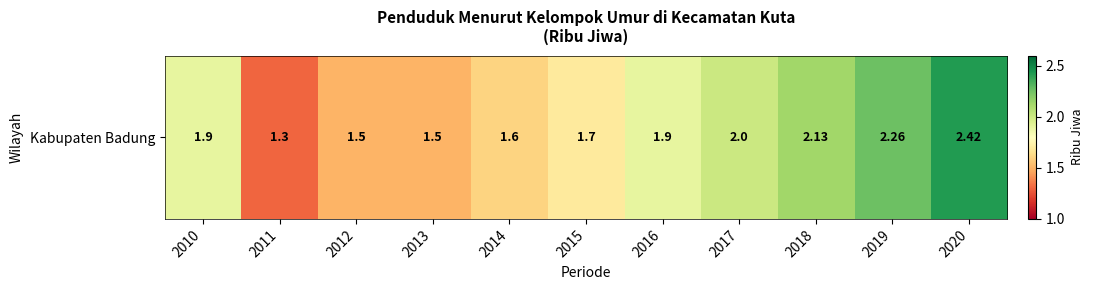

Rank the categories by value from lowest to highest.

2011, 2012, 2013, 2014, 2015, 2010, 2016, 2017, 2018, 2019, 2020